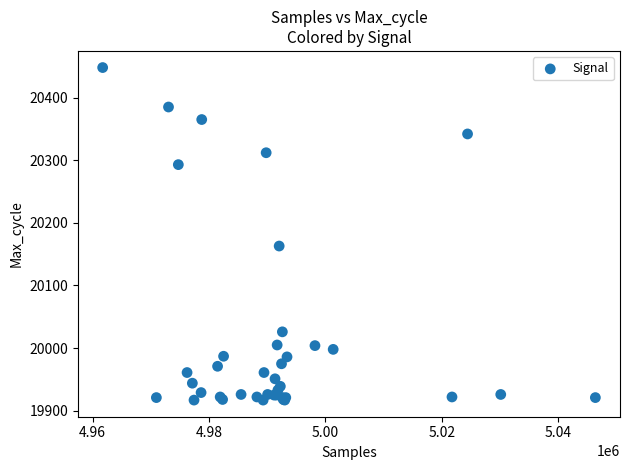

What Y value in the scatter plot is closest to 20182?

20163